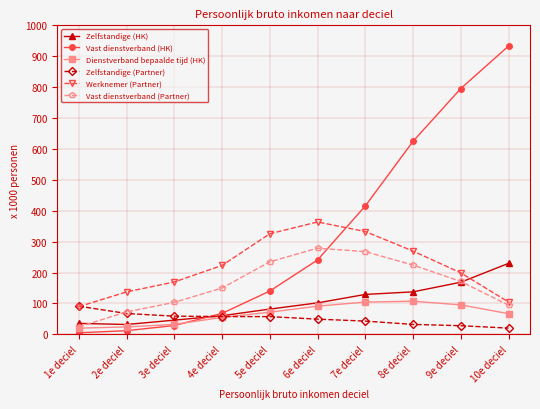

What is the label of the 1st point from the right?

10e deciel